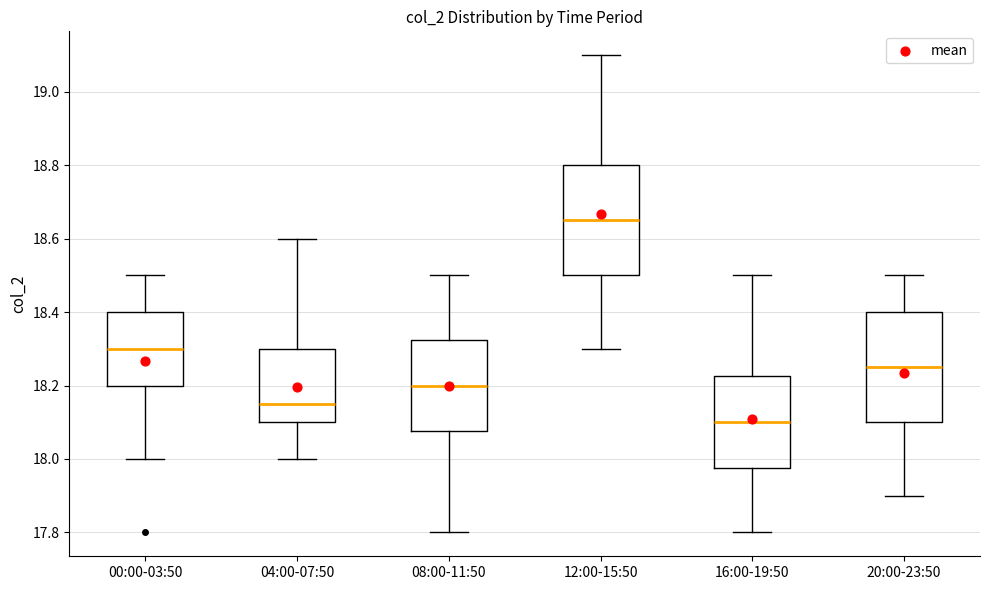

Reading left to right, read every box against the y-axis: the position of its median line, the range the box covers, and the ends of its whiskers. The values are not printed on the chart, so give them approximately, as read against the axis.

00:00-03:50: median 18.30, box 18.20 to 18.40, whiskers 18.00 to 18.50
04:00-07:50: median 18.16, box 18.10 to 18.30, whiskers 18.00 to 18.60
08:00-11:50: median 18.20, box 18.08 to 18.32, whiskers 17.80 to 18.50
12:00-15:50: median 18.66, box 18.50 to 18.80, whiskers 18.30 to 19.10
16:00-19:50: median 18.10, box 17.98 to 18.22, whiskers 17.80 to 18.50
20:00-23:50: median 18.26, box 18.10 to 18.40, whiskers 17.90 to 18.50